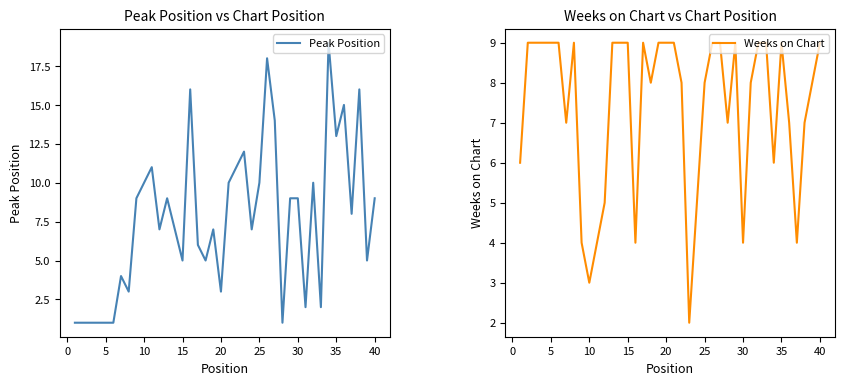

What value does the Peak Position series have at 30?

9